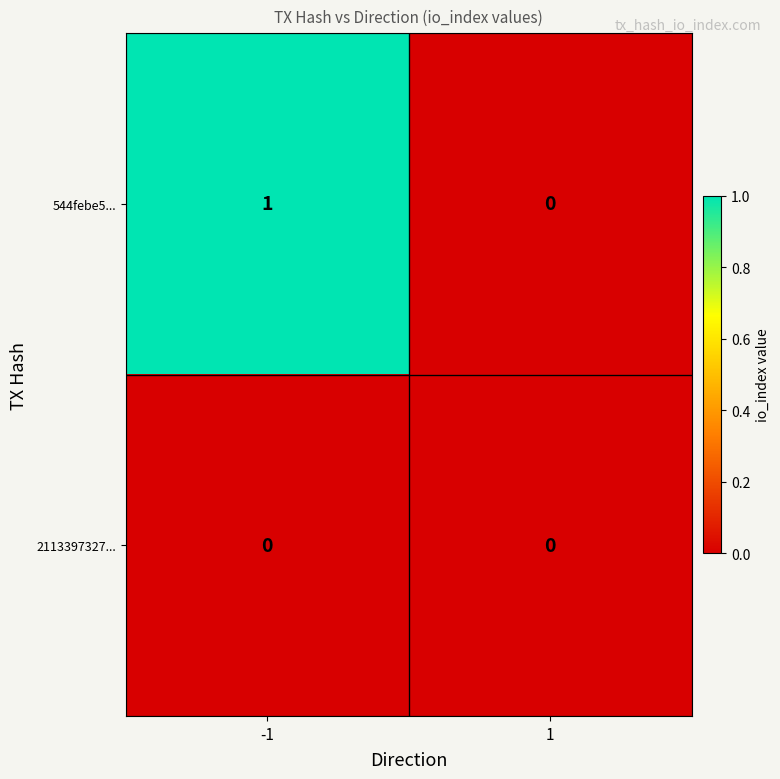

Which series changed the most between -1 and 1?

544febe5...